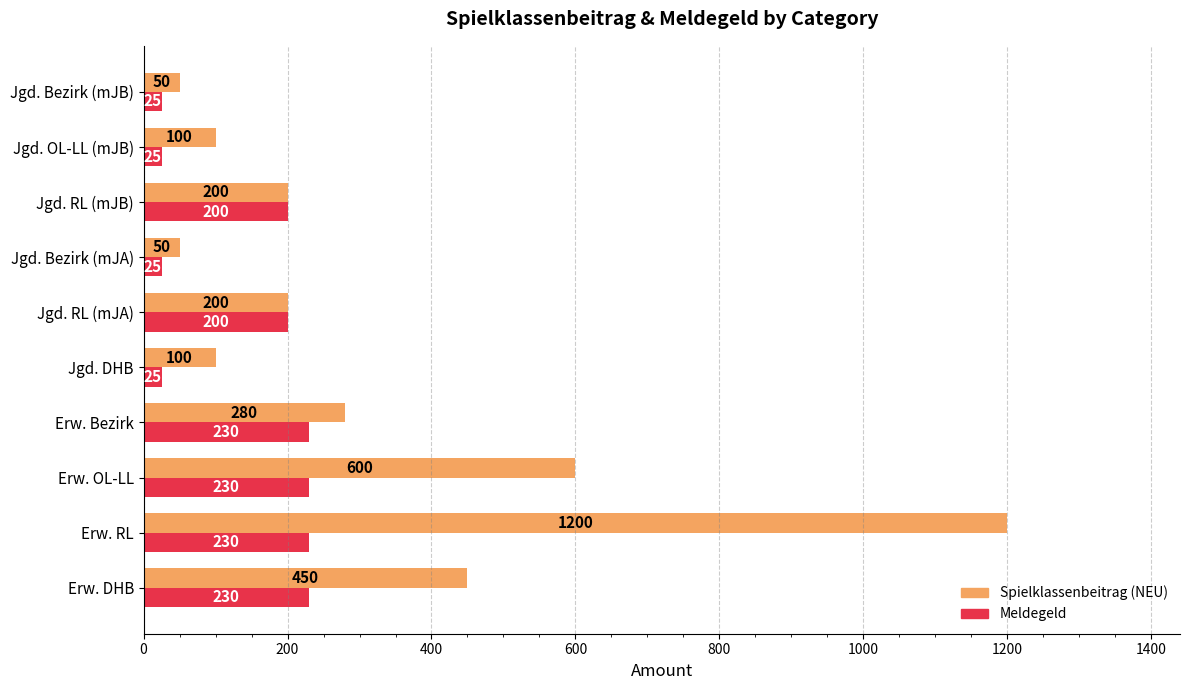

What are all the series names shown in the legend?

Spielklassenbeitrag (NEU), Meldegeld